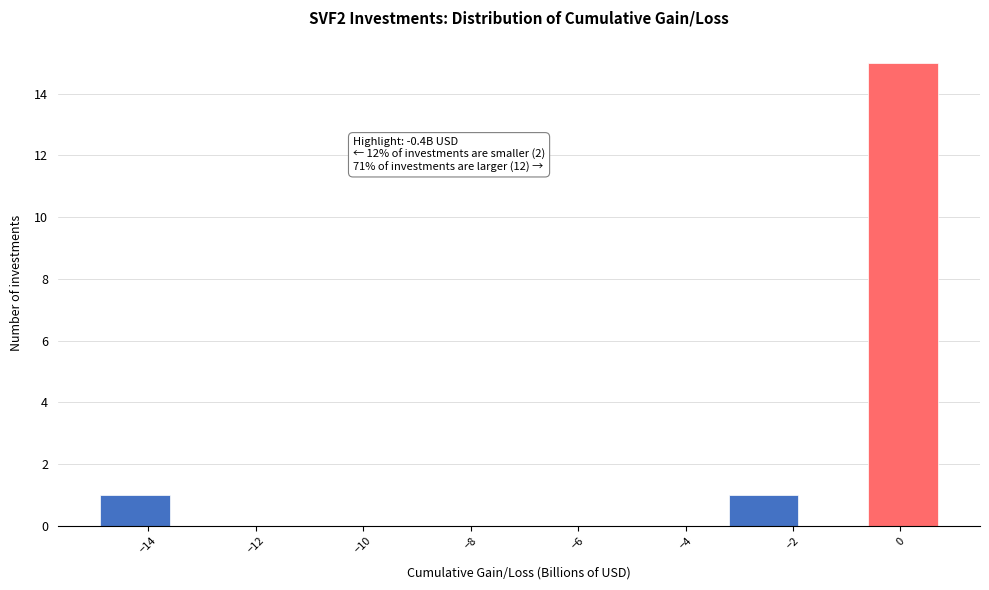

Which range on the x-axis has the tallest bar?

-0.6 to 0.7